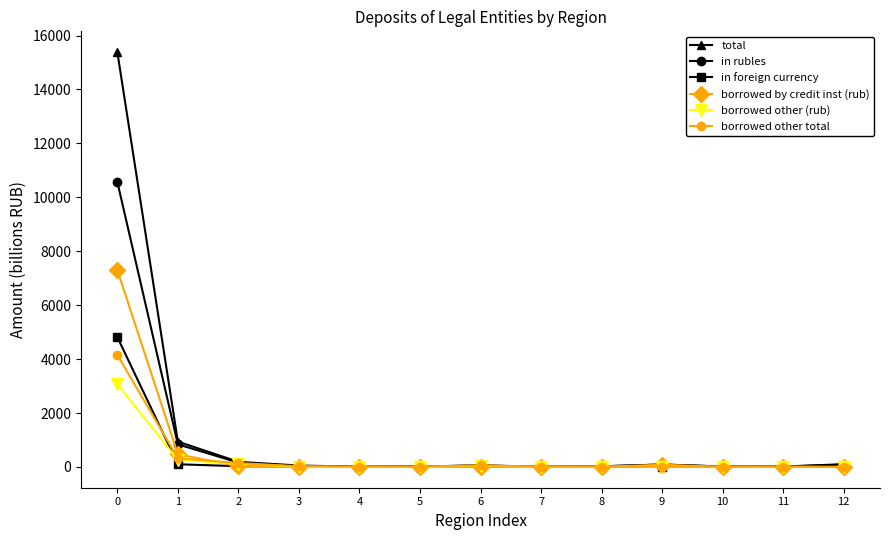

Read the borrowed by credit inst (rub) value at 2.

23.1